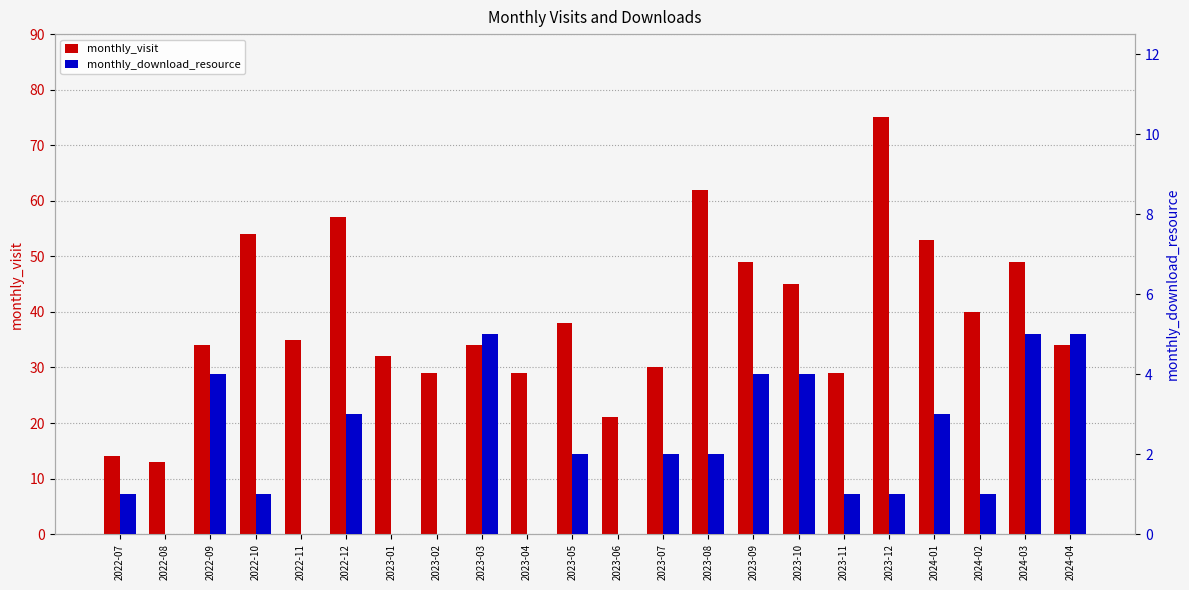

What is the approximate value of monthly_visit at 2022-09, to the nearest 5?

35